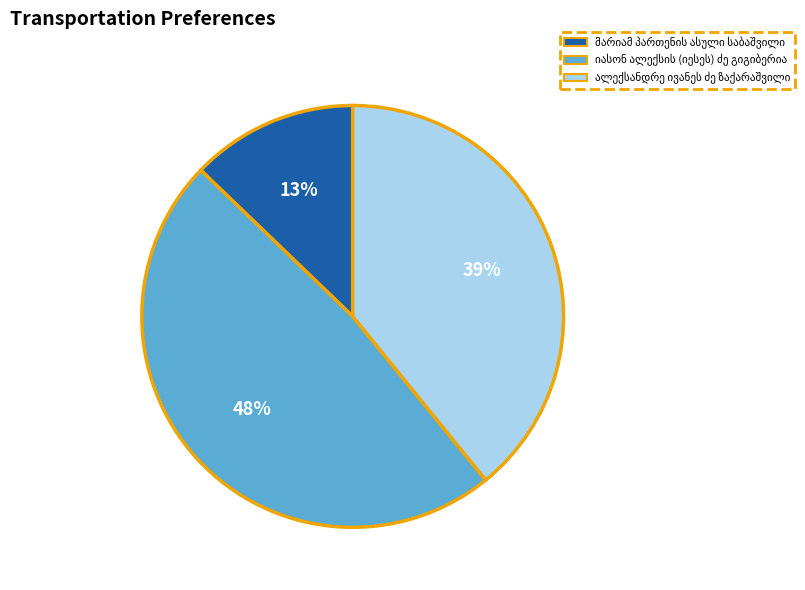

How many segments does this pie chart have?

3